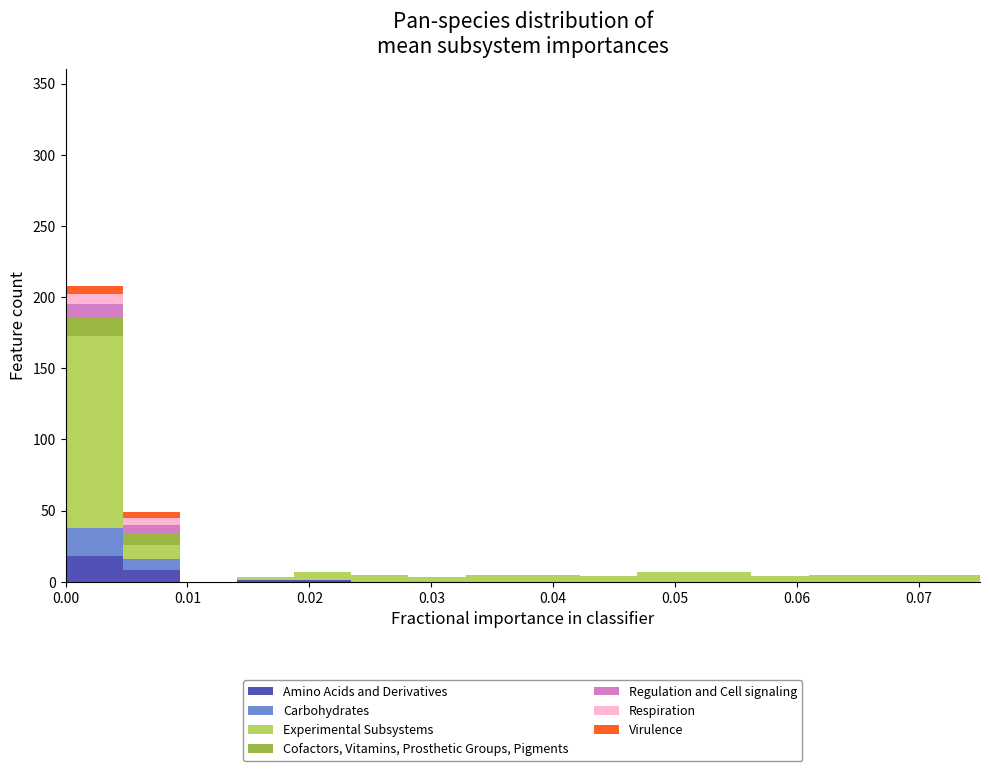

What is the total height of the stacked bar covering 0.038 to 0.042 on the x-axis? Neither the bar edges nor the heights are printed on the chart, so give them approximately, as read against the axes.

5